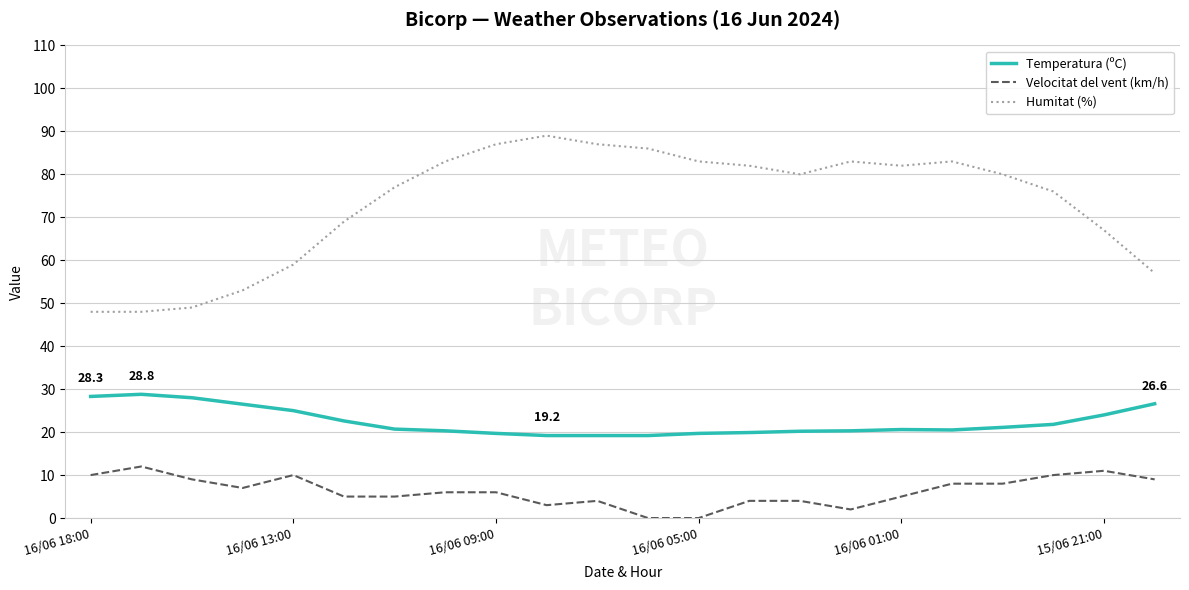

What is the lowest value of the Temperatura (ºC) series?

19.2